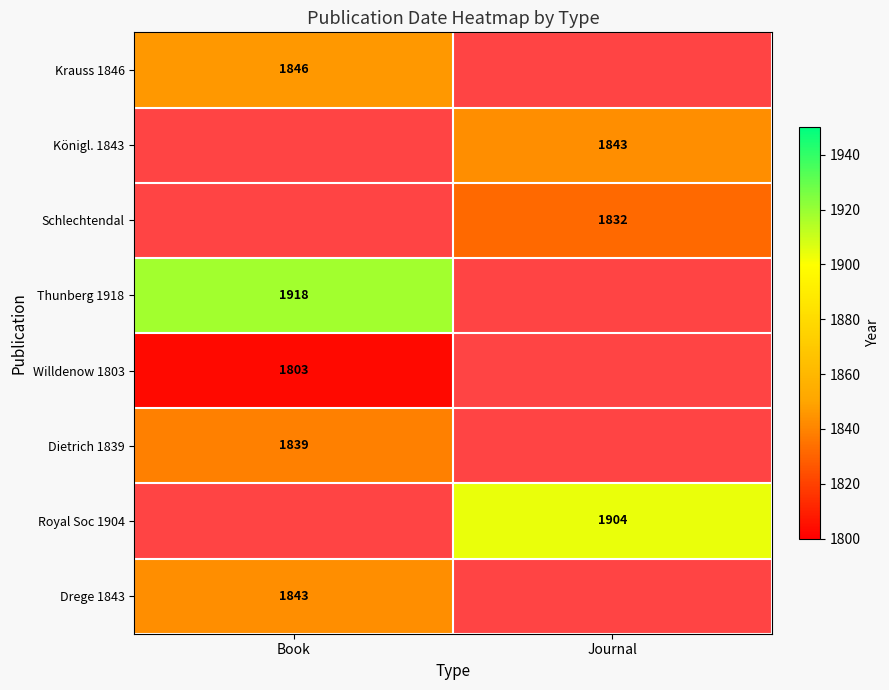

The Schlechtendal series shows 3131.6 at Journal. True or false?

False